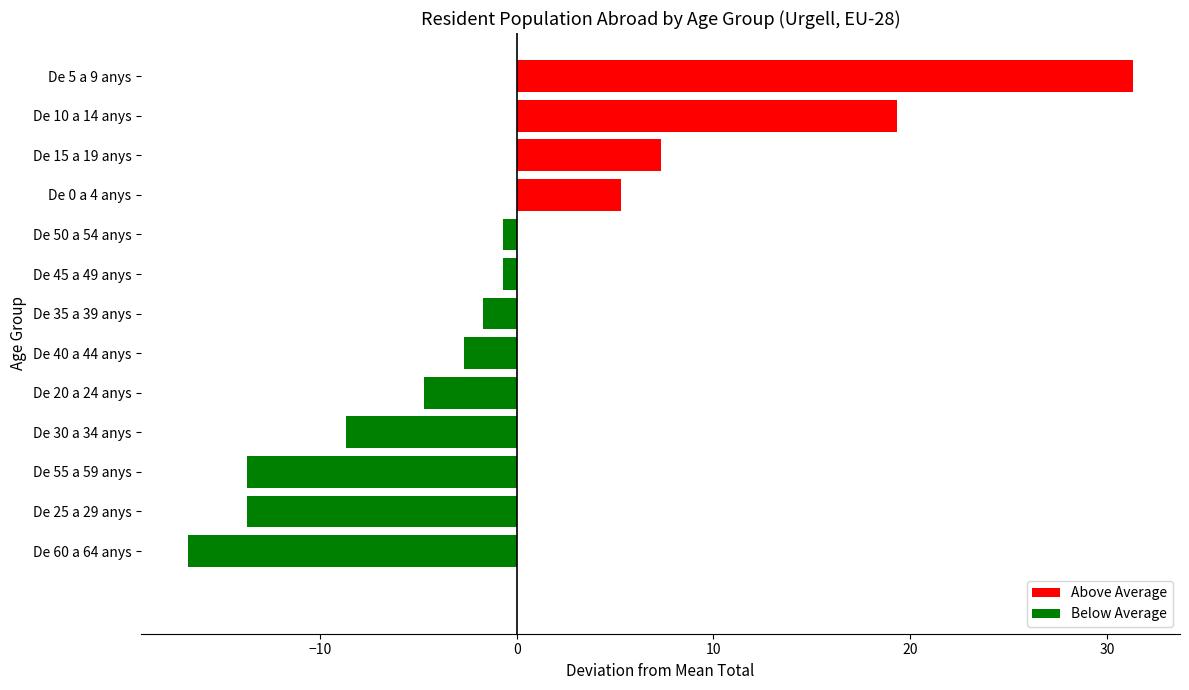

What is the difference between the maximum and minimum values?

48.0